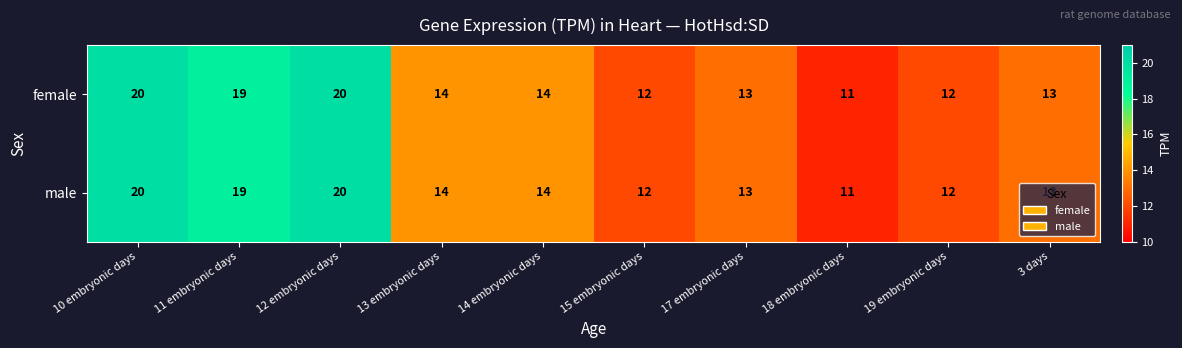

What is the greatest value displayed?

20